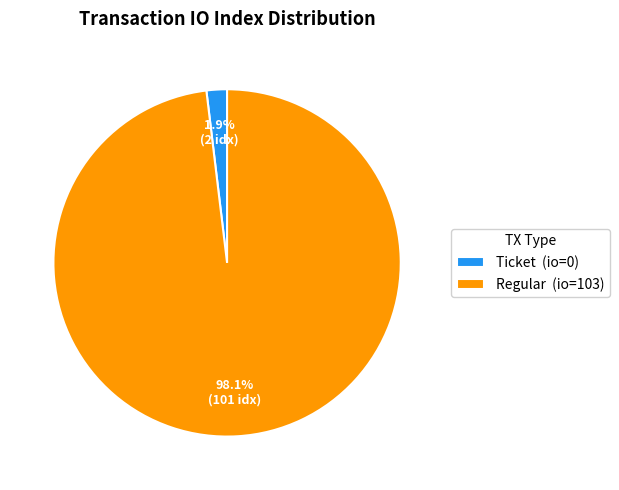

What is the largest slice in the pie chart?

Regular (io=103)